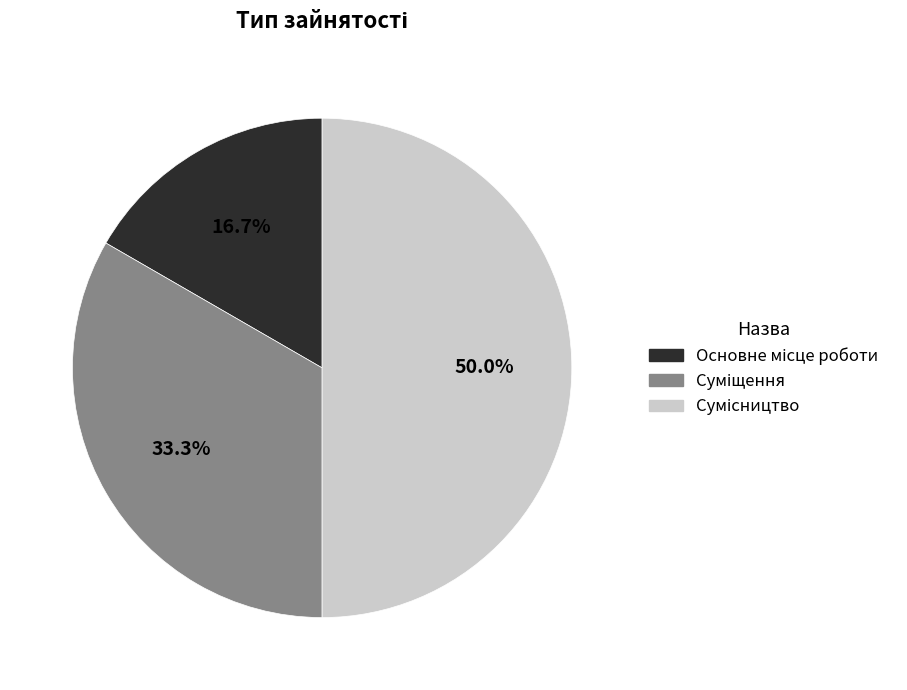

To the nearest percent, what is the average slice percentage?

33%